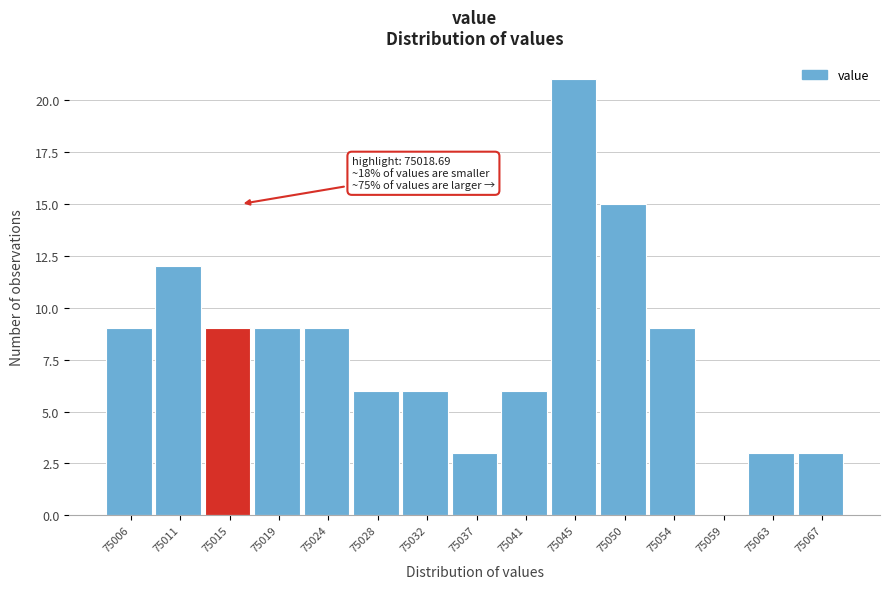

Reading left to right, what are all the values shown in this chart?

75006=9	75011=12	75015=9	75019=9	75024=9	75028=6	75032=6	75037=3	75041=6	75045=21	75050=15	75054=9	75059=0	75063=3	75067=3